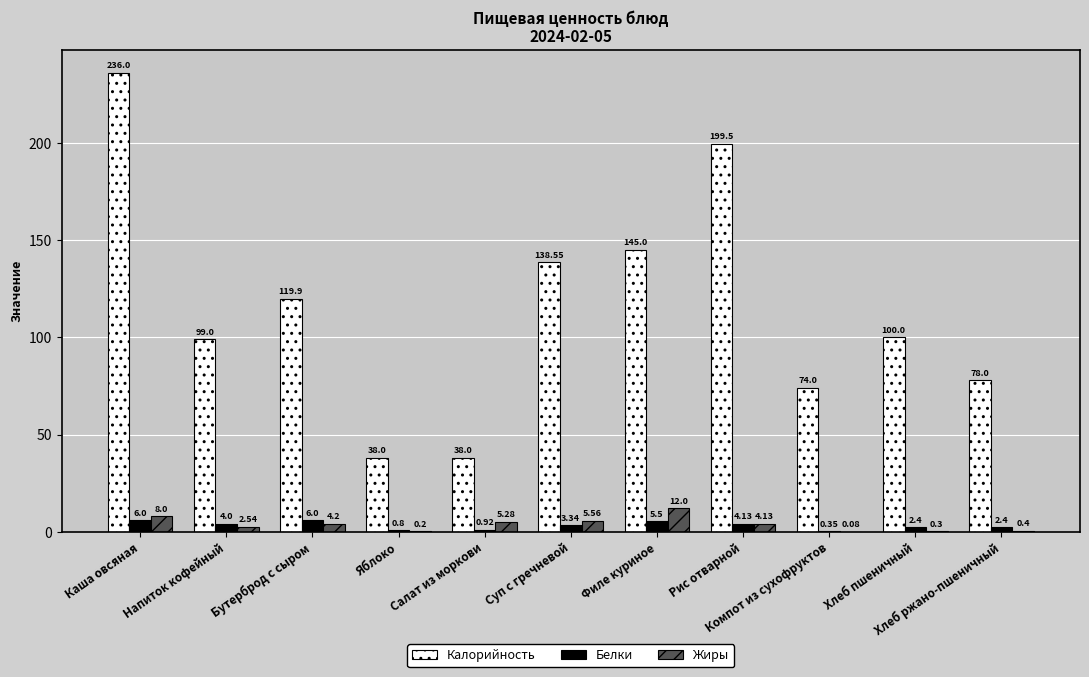

Which series has the largest total across all categories?

Калорийность